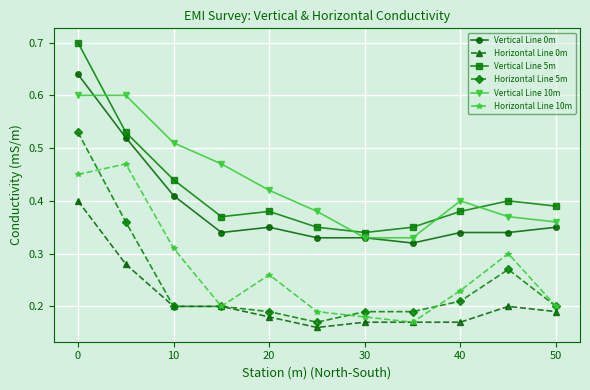

True or false: Vertical Line 5m and Vertical Line 10m intersect in this chart.

True